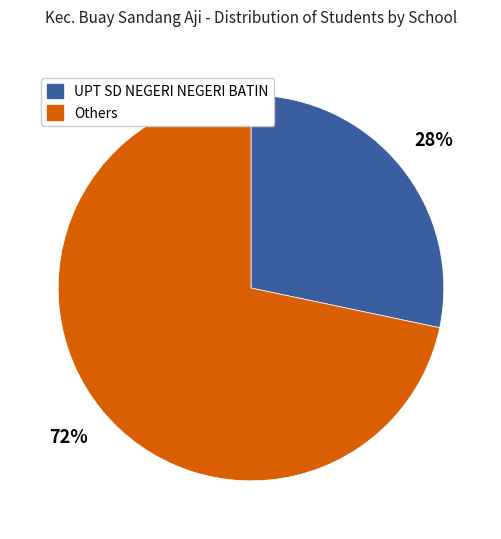

What is the smallest slice in the pie chart?

UPT SD NEGERI NEGERI BATIN